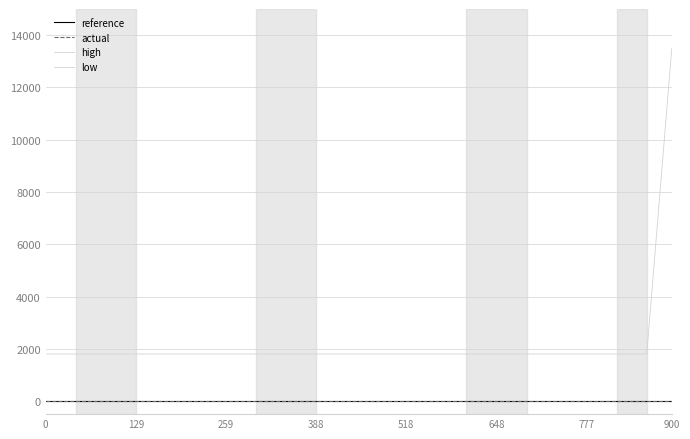

What is the maximum value for low?

-1800.8